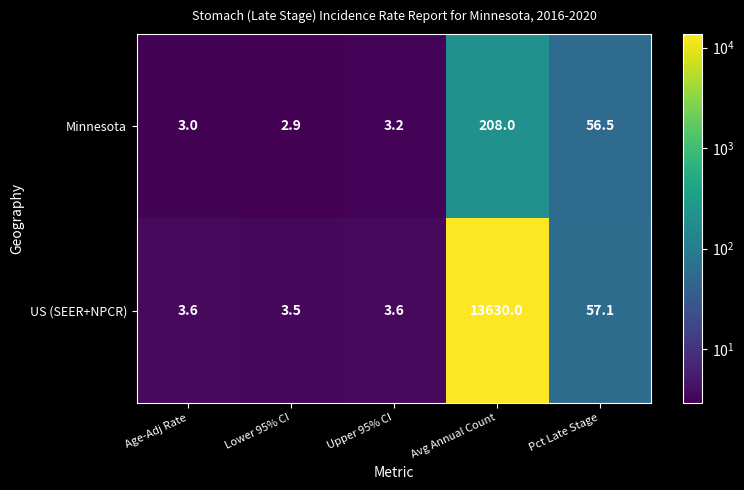

True or false: US (SEER+NPCR) has a value of 3.5 at Lower 95% CI.

True